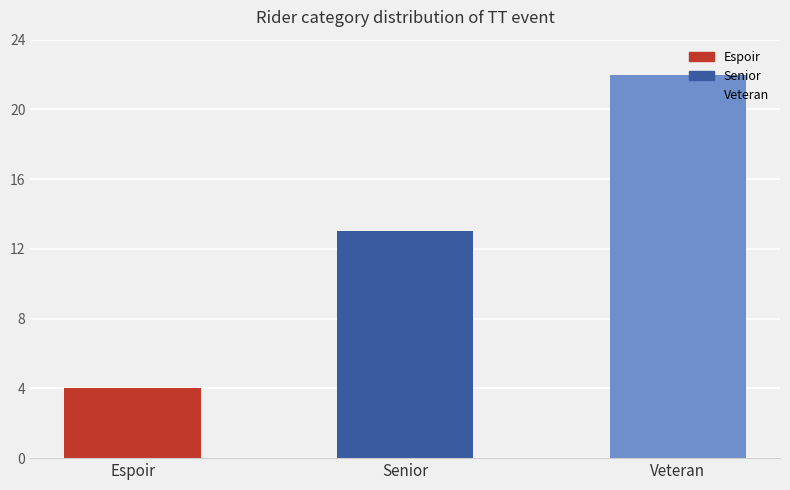

Are the bars horizontal?

No